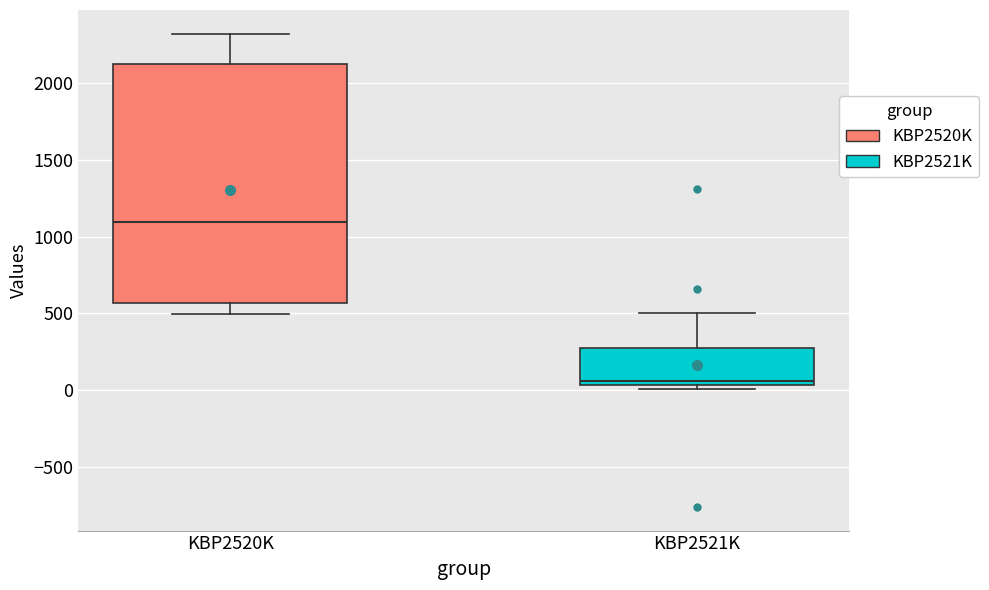

Where does the upper whisker of the box for KBP2521K end on the y-axis? The values are not printed on the chart, so give them approximately, as read against the axis.

500